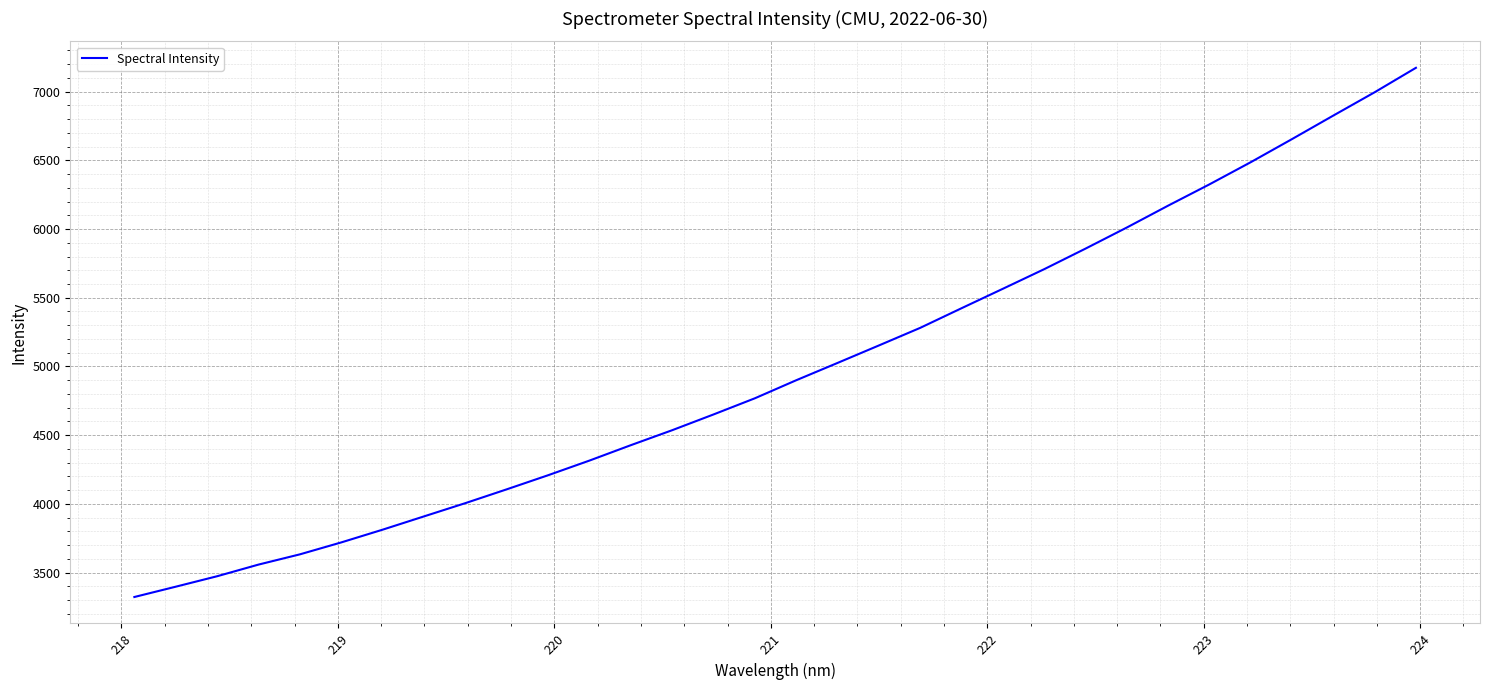

Count the number of categories in the chart.

32